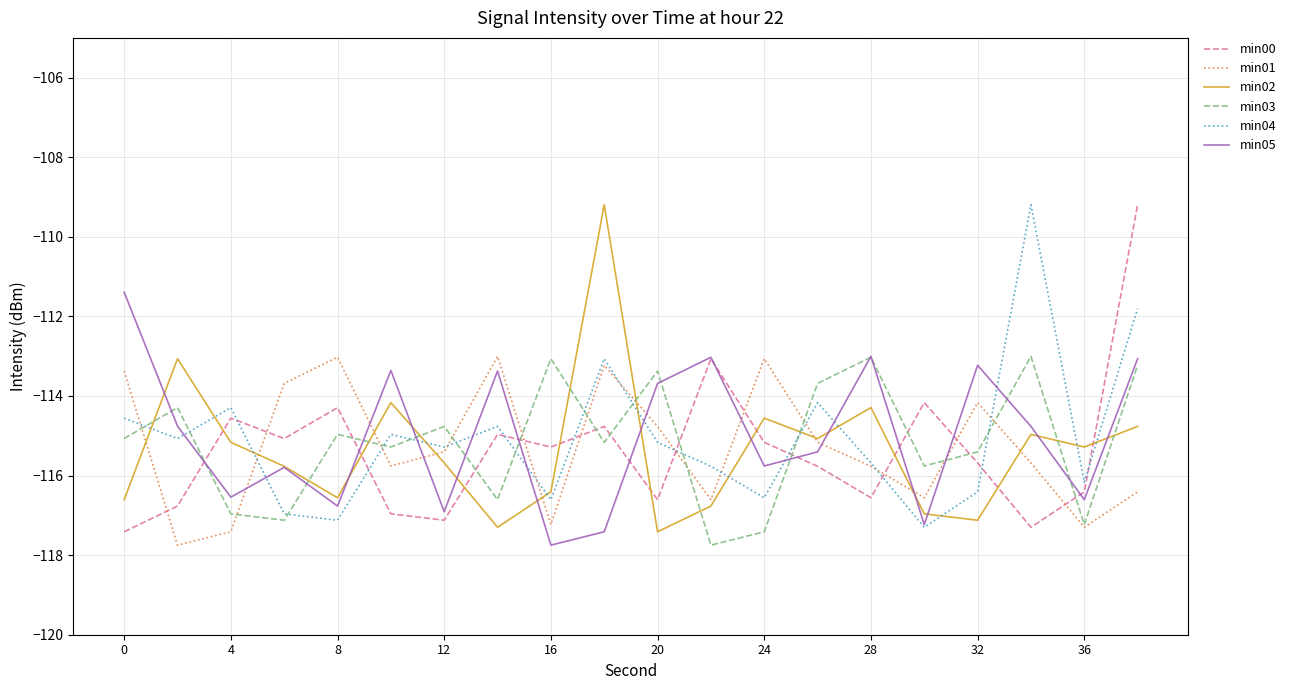

How many times do min00 and min01 cross each other?

9